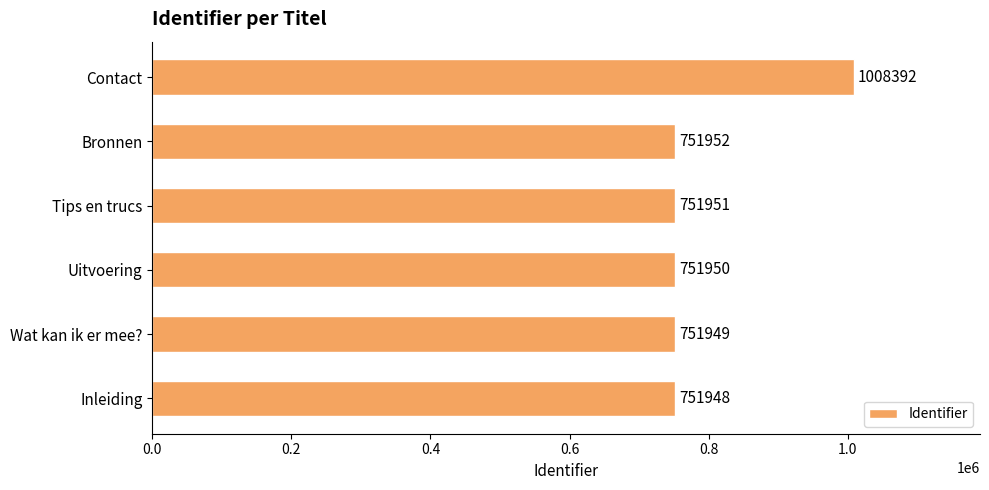

Rank the categories by value from highest to lowest.

Contact, Bronnen, Tips en trucs, Uitvoering, Wat kan ik er mee?, Inleiding